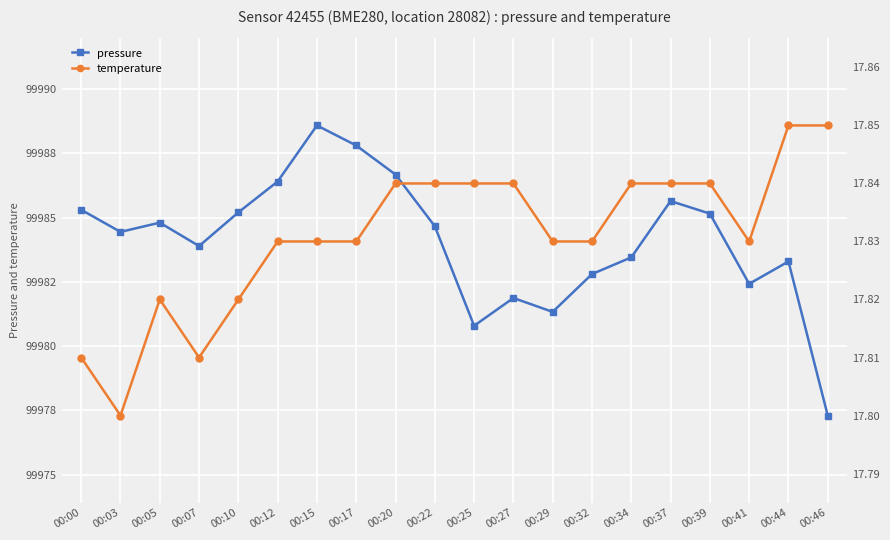

Reading left to right, transcribe all the data shown in this chart.

pressure: 99985.3	99984.4	99984.8	99983.9	99985.2	99986.4	99988.6	99987.8	99986.7	99984.7	99980.8	99981.9	99981.3	99982.8	99983.4	99985.6	99985.1	99982.4	99983.3	99977.3
temperature: 17.8	17.8	17.8	17.8	17.8	17.8	17.8	17.8	17.8	17.8	17.8	17.8	17.8	17.8	17.8	17.8	17.8	17.8	17.9	17.9